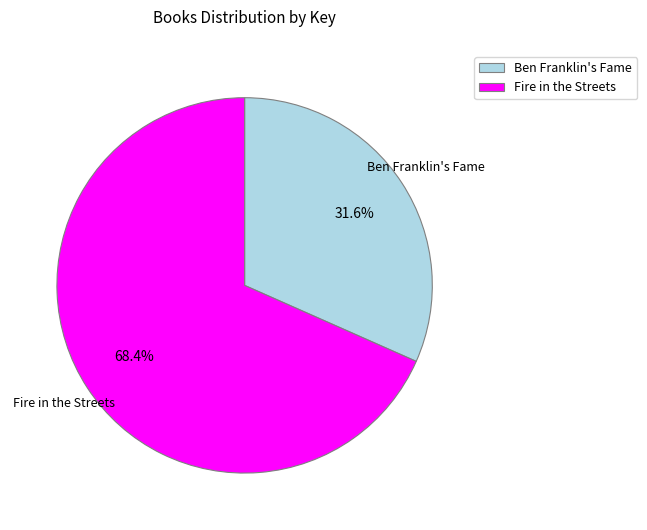

Rank the categories by value from highest to lowest.

Fire in the Streets, Ben Franklin's Fame